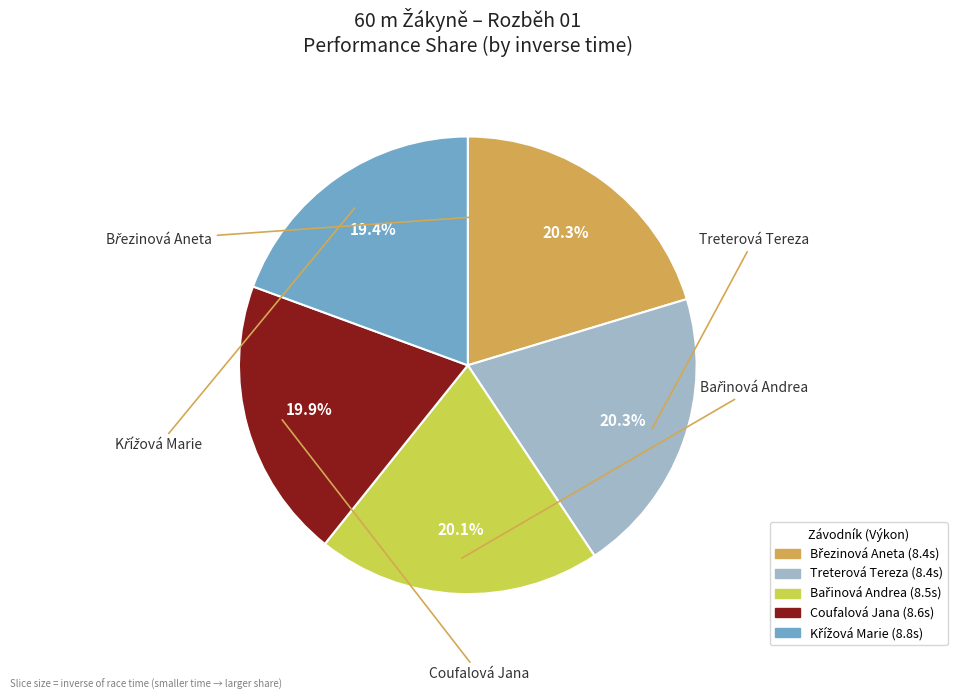

To the nearest percent, what is the difference between the largest and smallest slice percentages?

1%